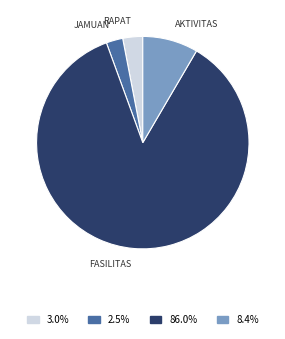

How many segments does this pie chart have?

4